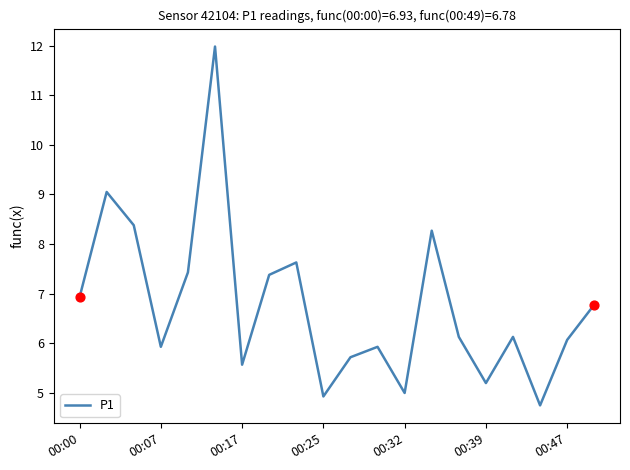

What is the minimum value shown in the chart?

4.8